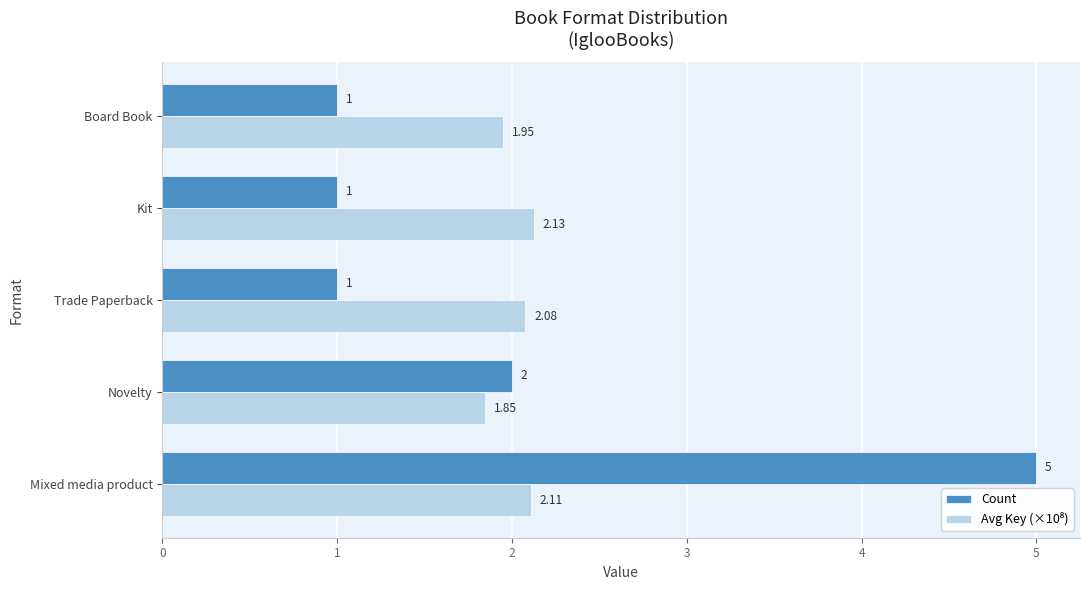

What is the sum of all Count values?

10.0